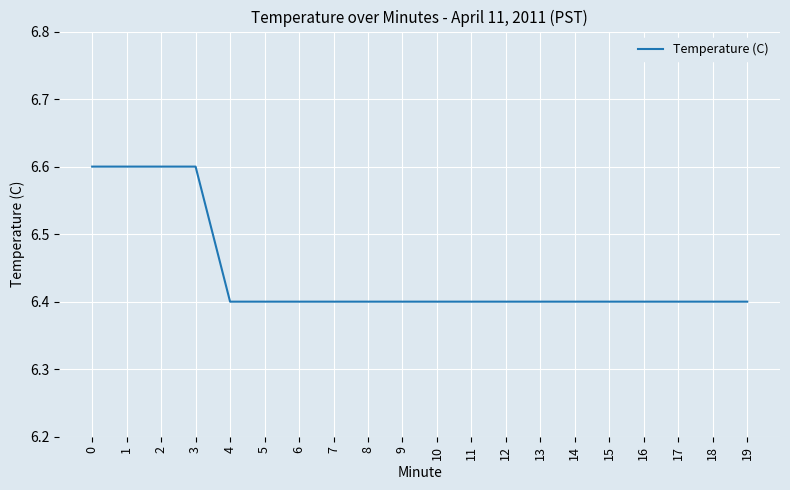

How many lines are shown in the chart?

1